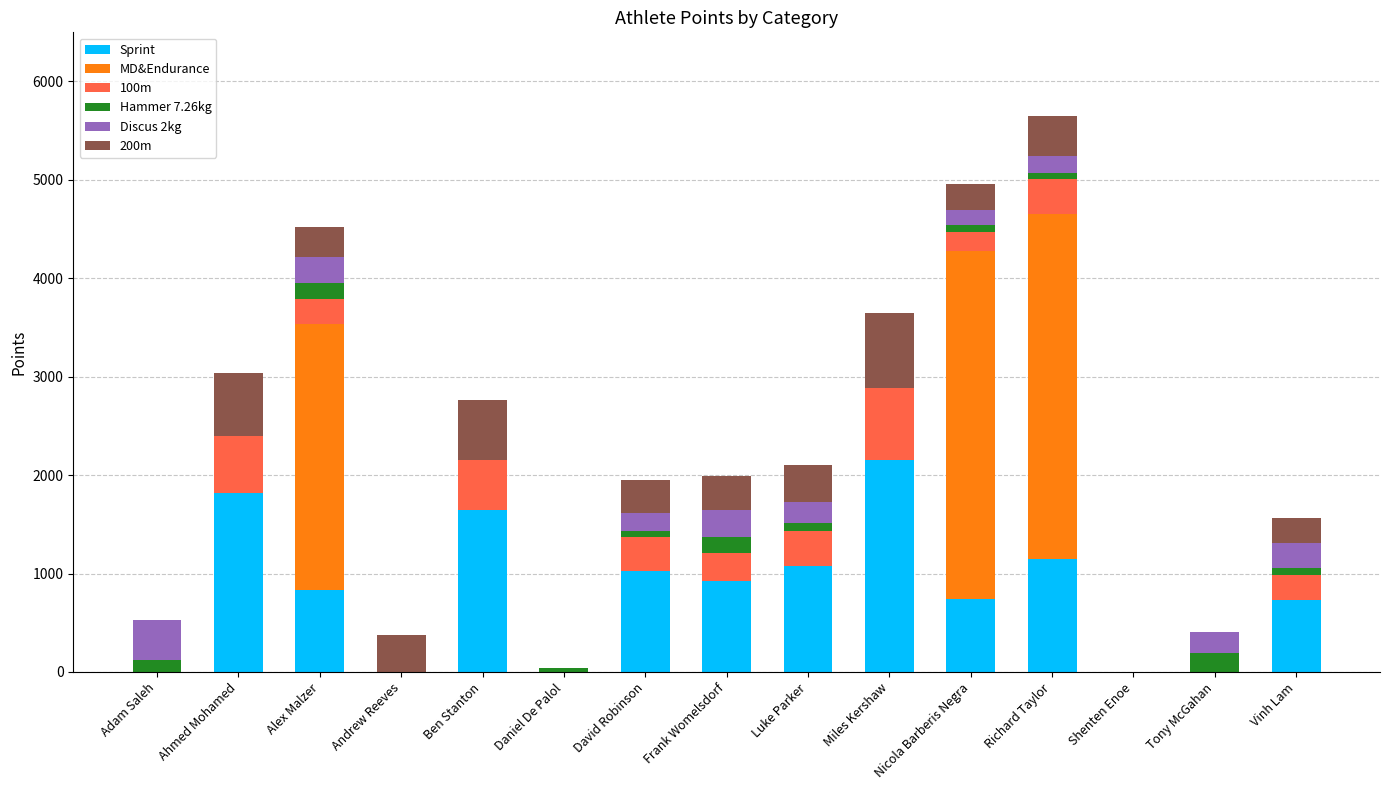

Are the bars horizontal?

No